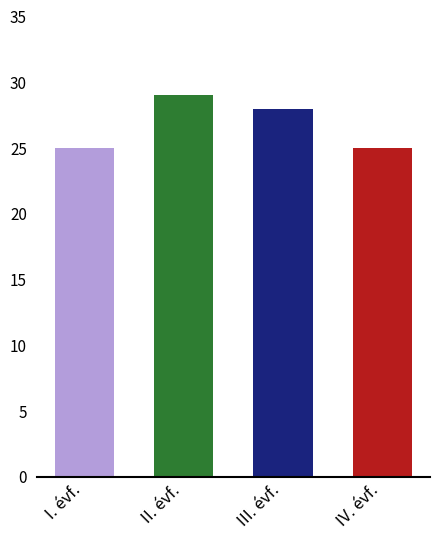

True or false: the data shows 45 at I. évf..

False